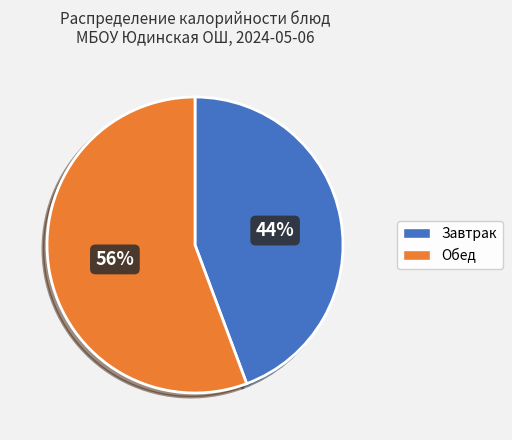

To the nearest percent, what is the average slice percentage?

50%